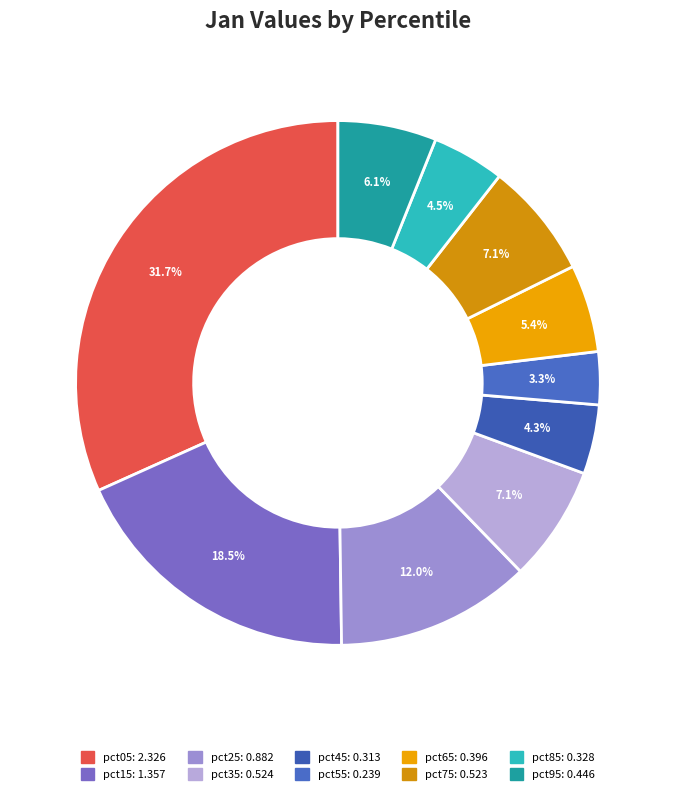

What is the largest slice in the pie chart?

pct05